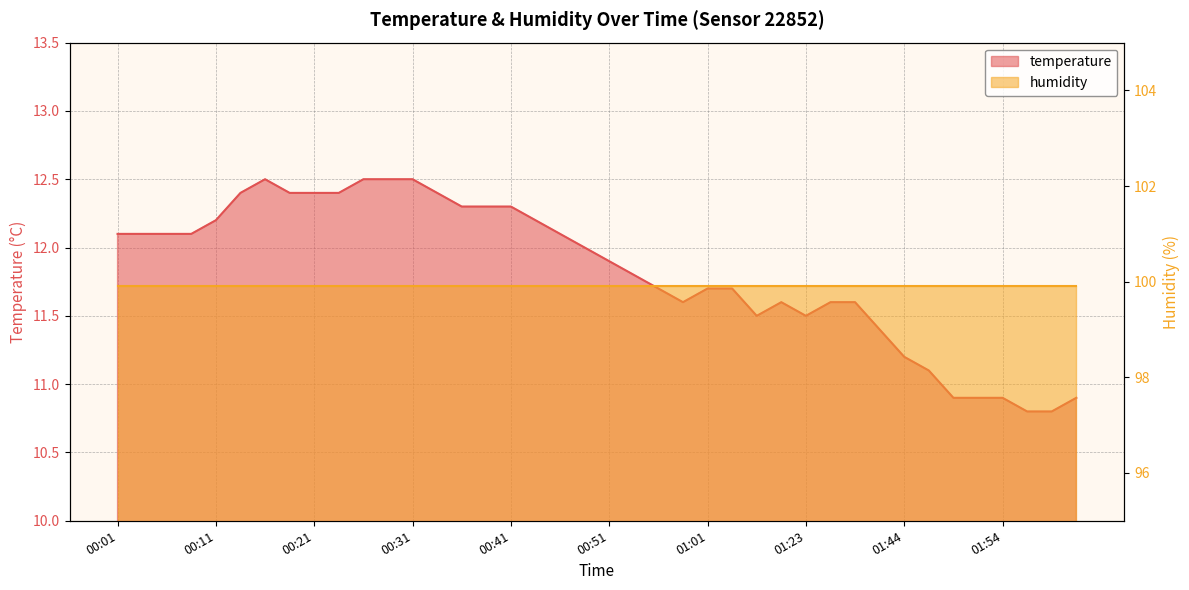

What is the sum of all values?

472.9